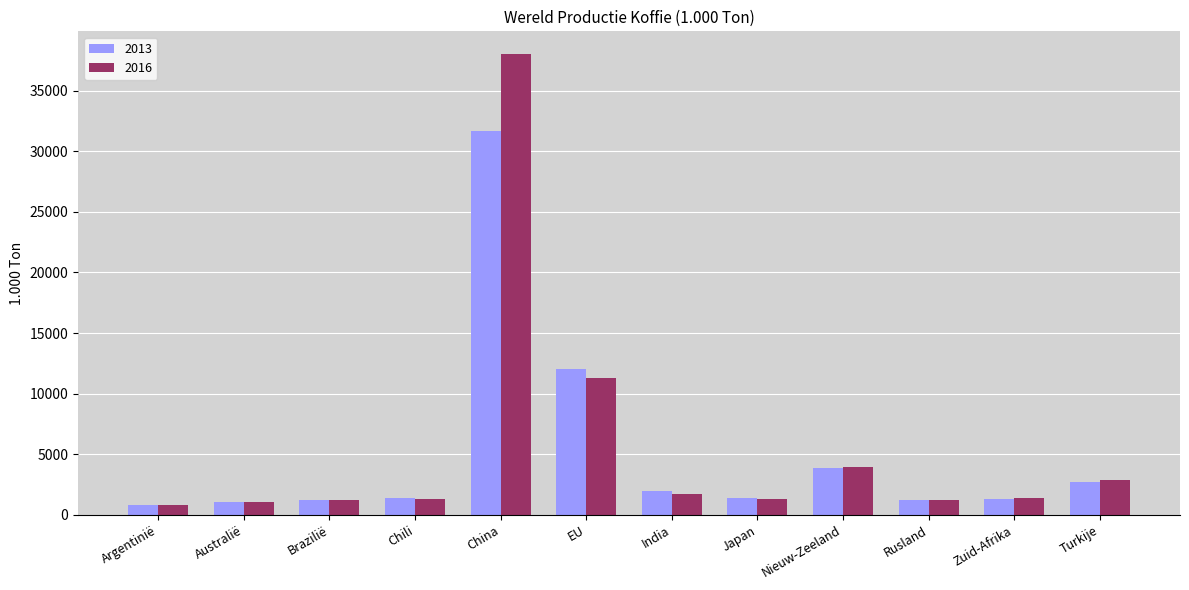

What is the smallest value displayed?

830